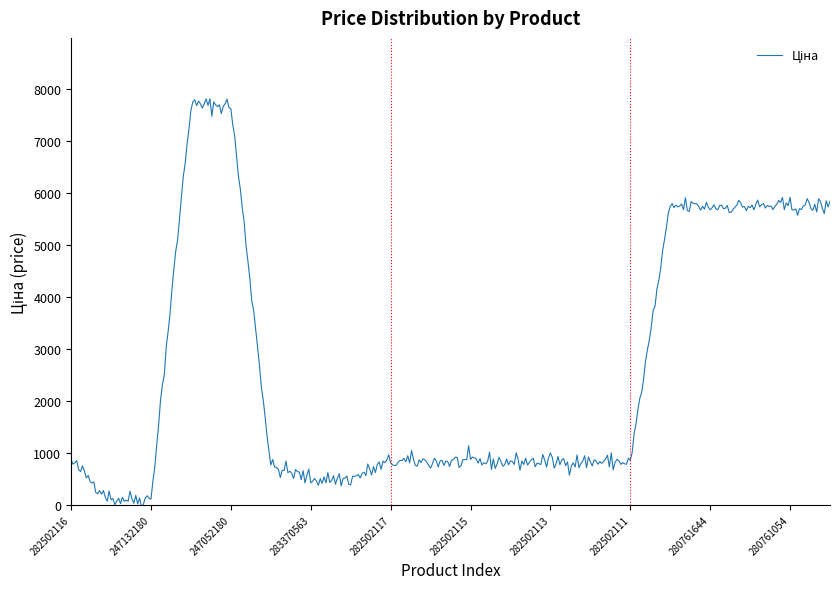

What is the greatest value displayed?

7806.1